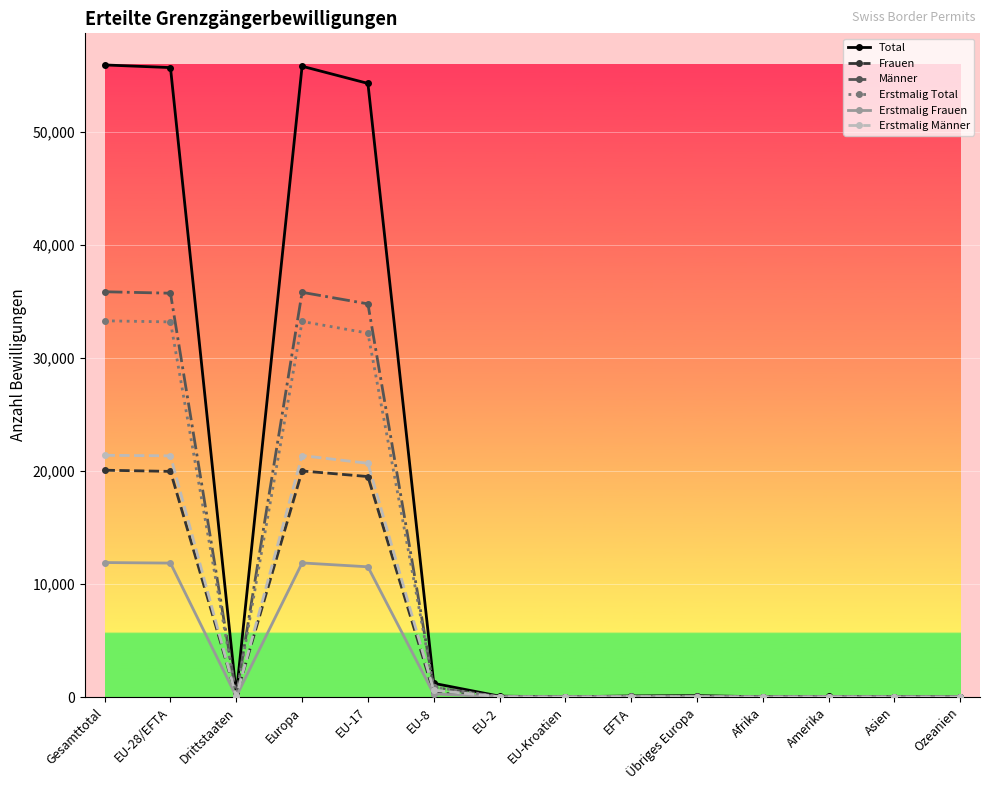

The Männer series shows 848 at EU-8. True or false?

True